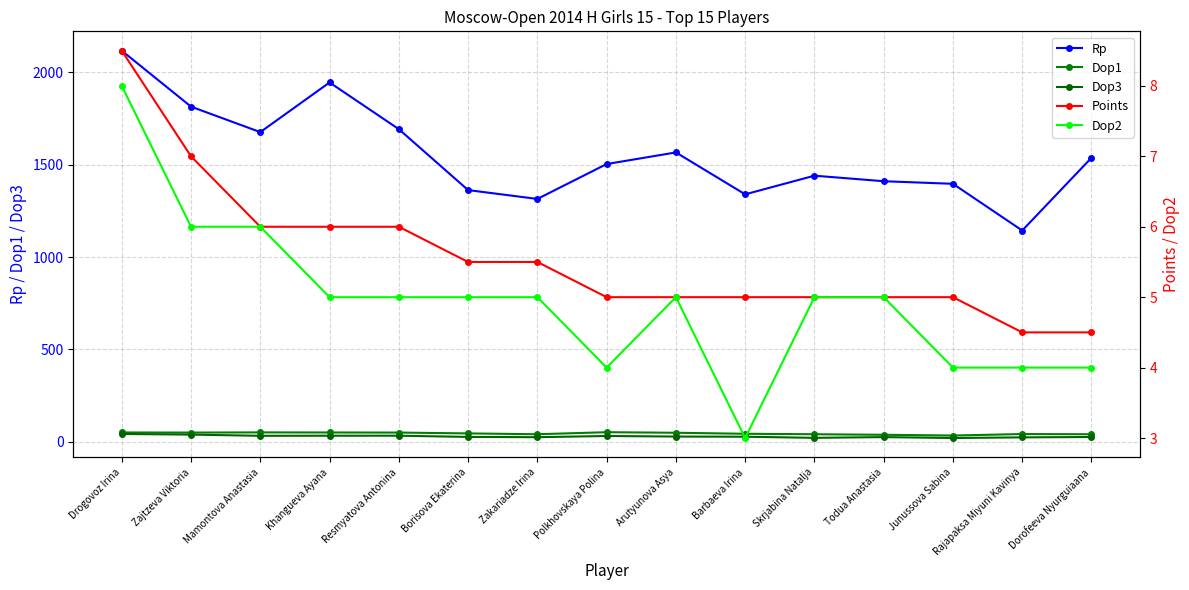

What is the difference between the maximum and minimum values in the Dop3 series?

22.0